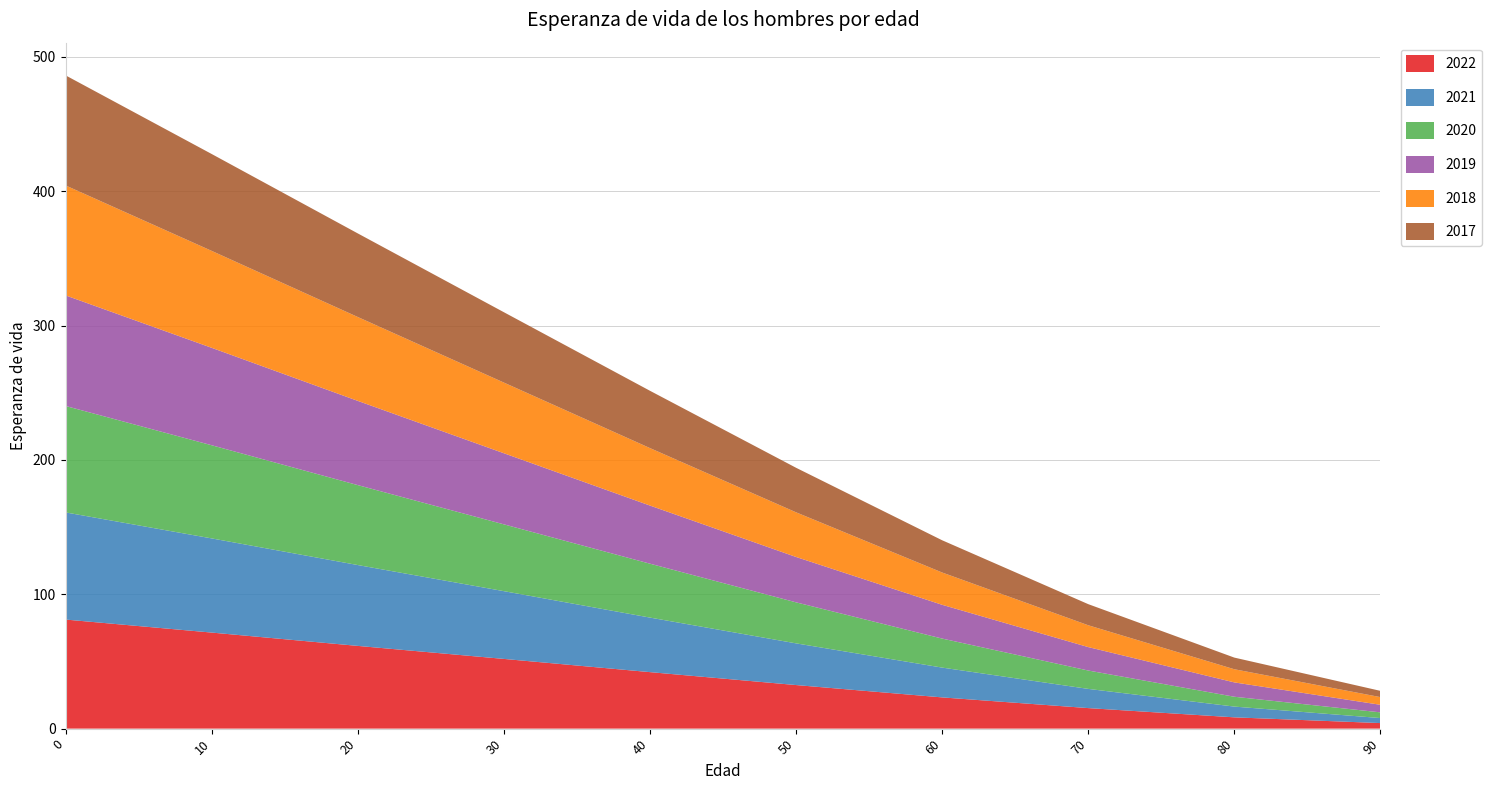

Reading left to right, what are all the values shown in this chart?

2022: 0=81.2	10=71.5	20=61.6	30=51.9	40=42.1	50=32.4	60=23.2	70=15.3	80=8.4	90=4.1
2021: 0=79.7	10=70.1	20=60.2	30=50.4	40=40.6	50=31.0	60=22.2	70=14.3	80=8.0	90=3.7
2020: 0=79.2	10=69.3	20=59.5	30=49.7	40=40.1	50=30.5	60=21.6	70=13.7	80=7.3	90=4.2
2019: 0=82.3	10=72.5	20=62.7	30=52.9	40=43.3	50=33.8	60=25.1	70=17.4	80=10.7	90=5.6
2018: 0=81.8	10=72.1	20=62.4	30=52.6	40=42.8	50=33.2	60=24.0	70=16.2	80=9.8	90=5.7
2017: 0=81.9	10=72.1	20=62.2	30=52.4	40=42.7	50=33.1	60=24.0	70=15.7	80=8.7	90=4.7